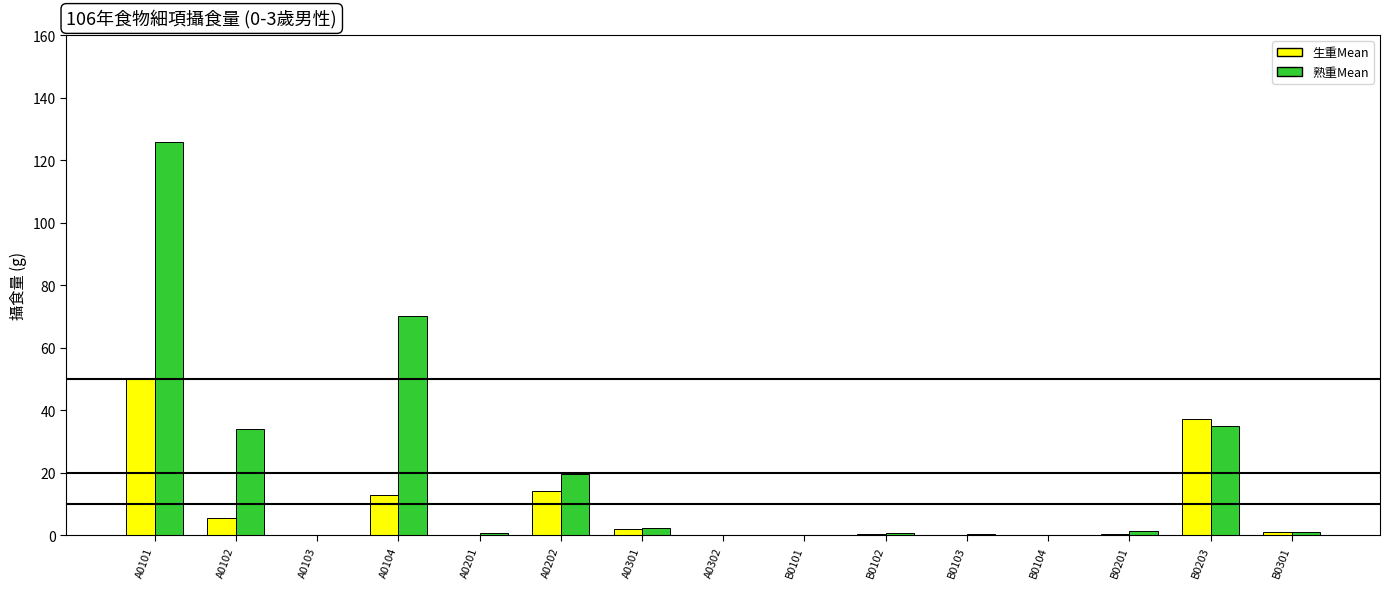

Which series changed the most between B0201 and B0203?

生重Mean